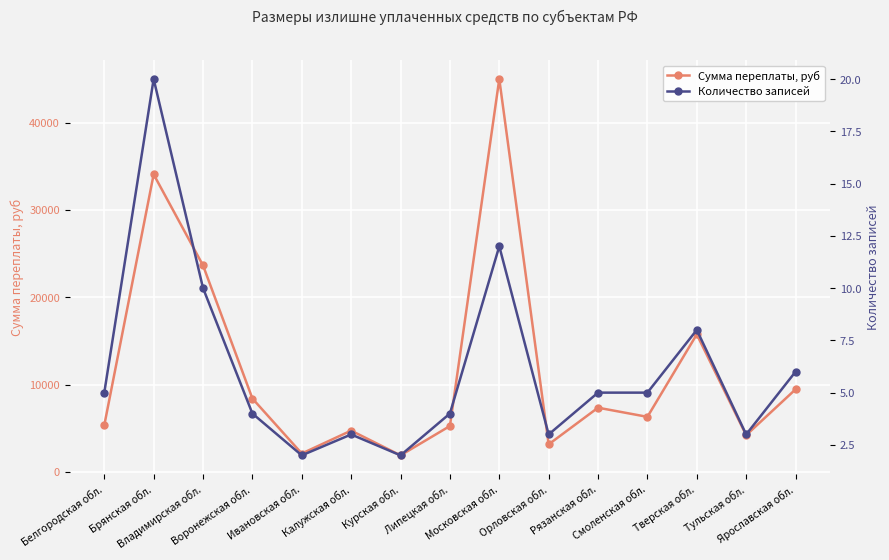

Is this an area chart (filled region under the line)?

No